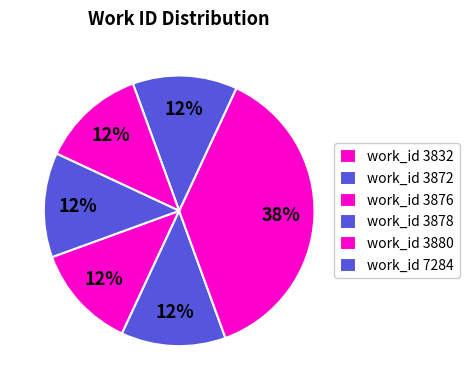

Count the number of slices in the pie.

6